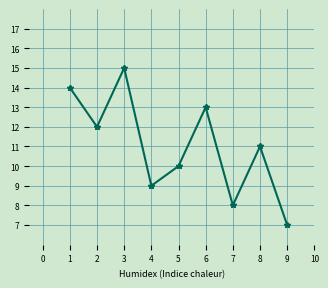

Count the number of data series in this chart.

1